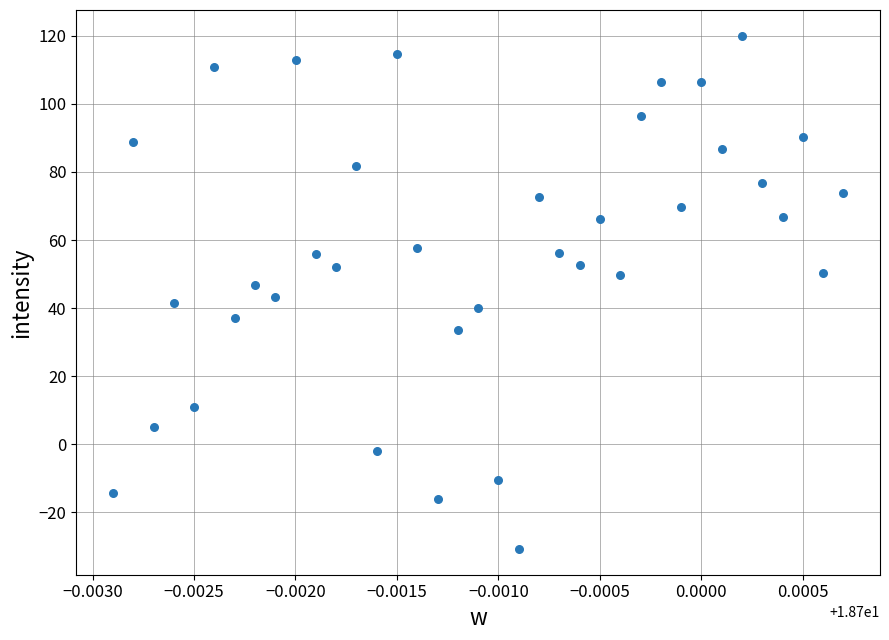

How many points are shown in the scatter plot?

37